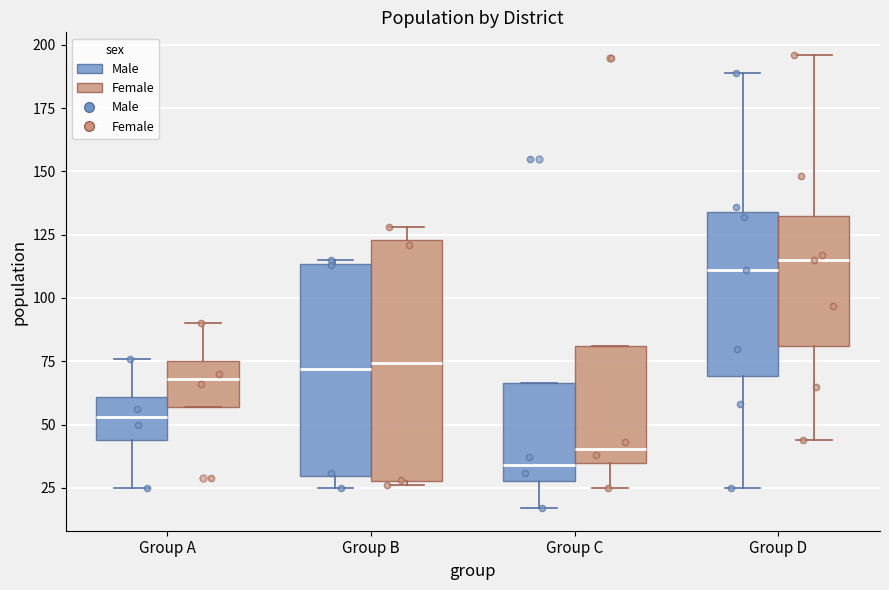

Reading left to right, transcribe this box plot: for each box, give where its median line is, the range the box spans, and where its two whiskers end, as read against the y-axis. The values are not printed on the chart, so give them approximately, as read against the axis.

Group A (Male): median 55, box 45 to 60, whiskers 25 to 75
Group A (Female): median 70, box 55 to 75, whiskers 55 to 90
Group B (Male): median 70, box 30 to 115, whiskers 25 to 115
Group B (Female): median 75, box 30 to 125, whiskers 25 to 130
Group C (Male): median 35, box 30 to 65, whiskers 15 to 65
Group C (Female): median 40, box 35 to 80, whiskers 25 to 80
Group D (Male): median 110, box 70 to 135, whiskers 25 to 190
Group D (Female): median 115, box 80 to 135, whiskers 45 to 195